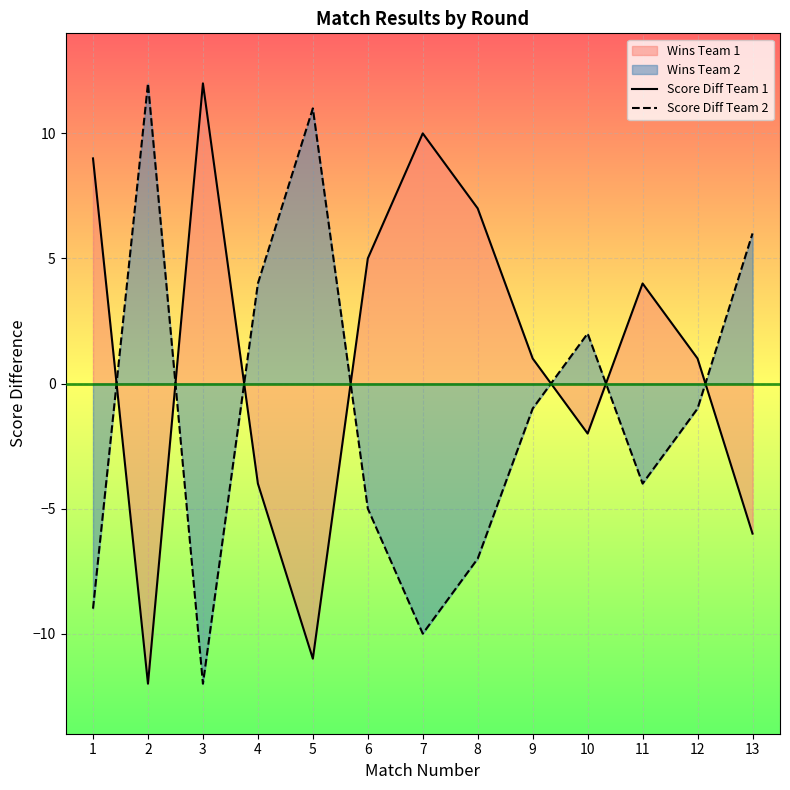

How many negative values does the Score Diff Team 1 series have?

5